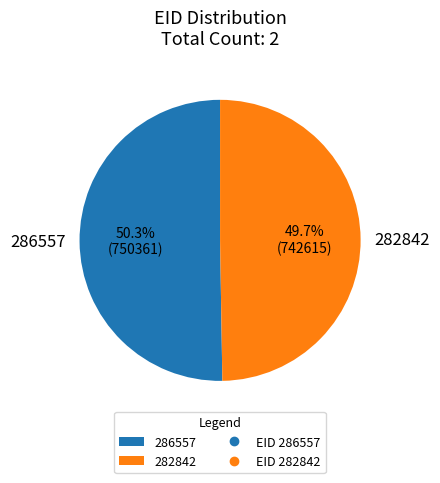

To the nearest percent, what percentage of the pie is 286557?

50%